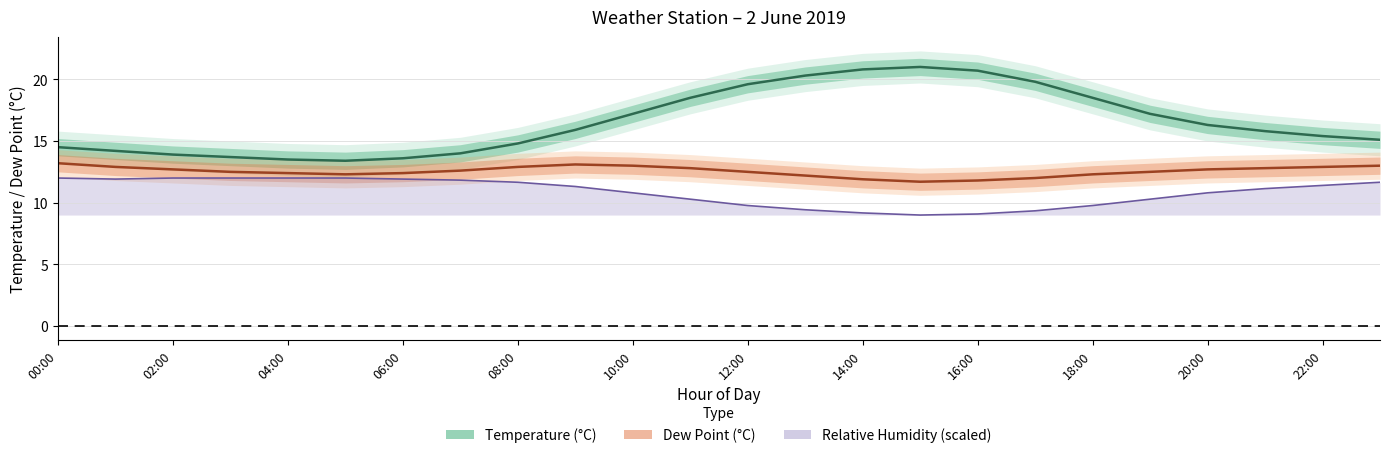

True or false: temp and rh cross at least once.

False